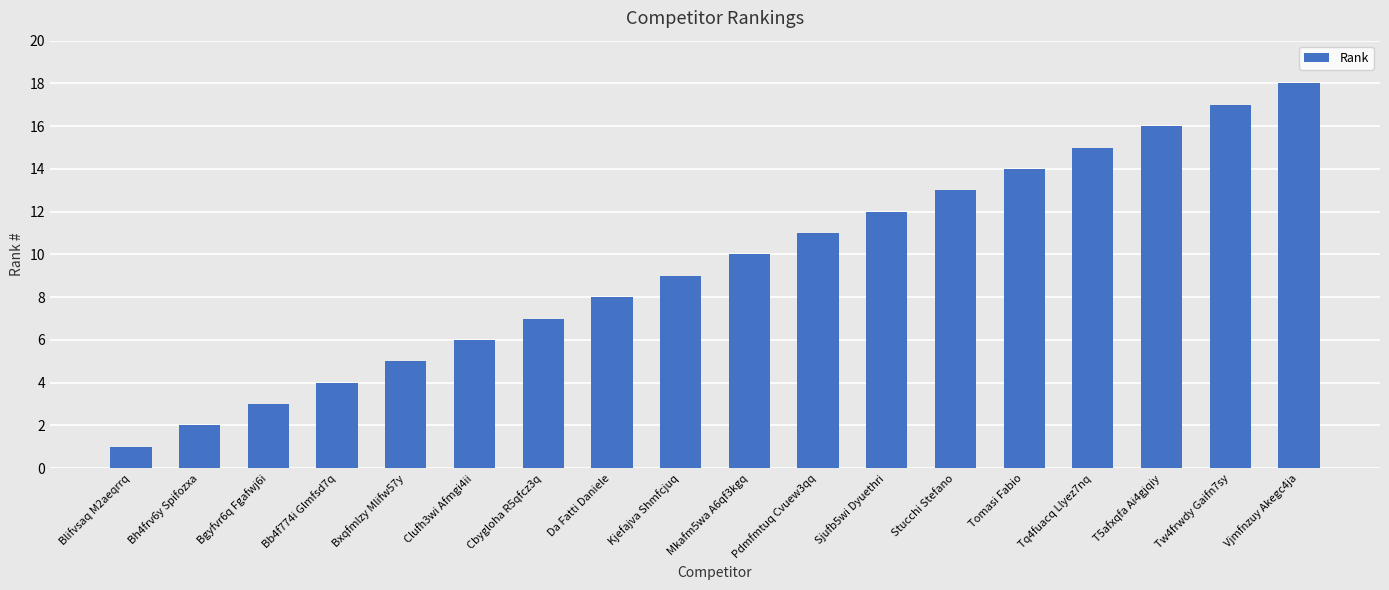

What is the maximum value shown in the chart?

18